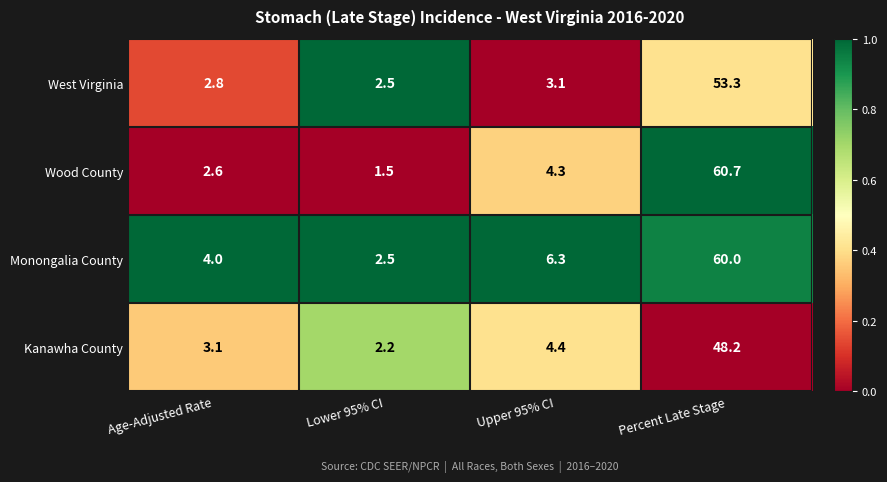

How many categories are shown in the chart?

4